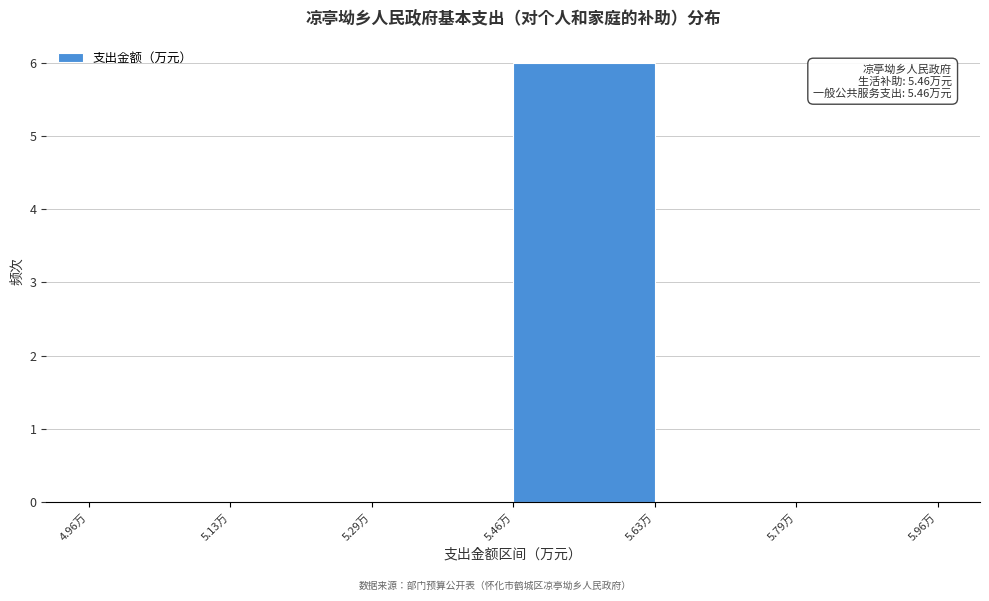

Which range on the x-axis has the tallest bar?

5.46 to 5.62